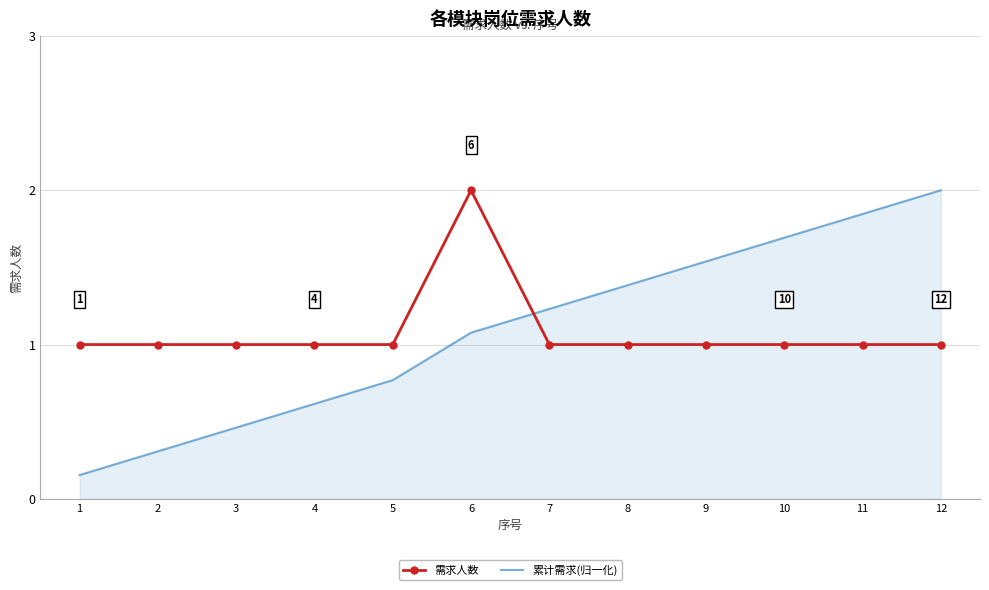

Which series changed the most between 9 and 11?

累计需求(归一化)